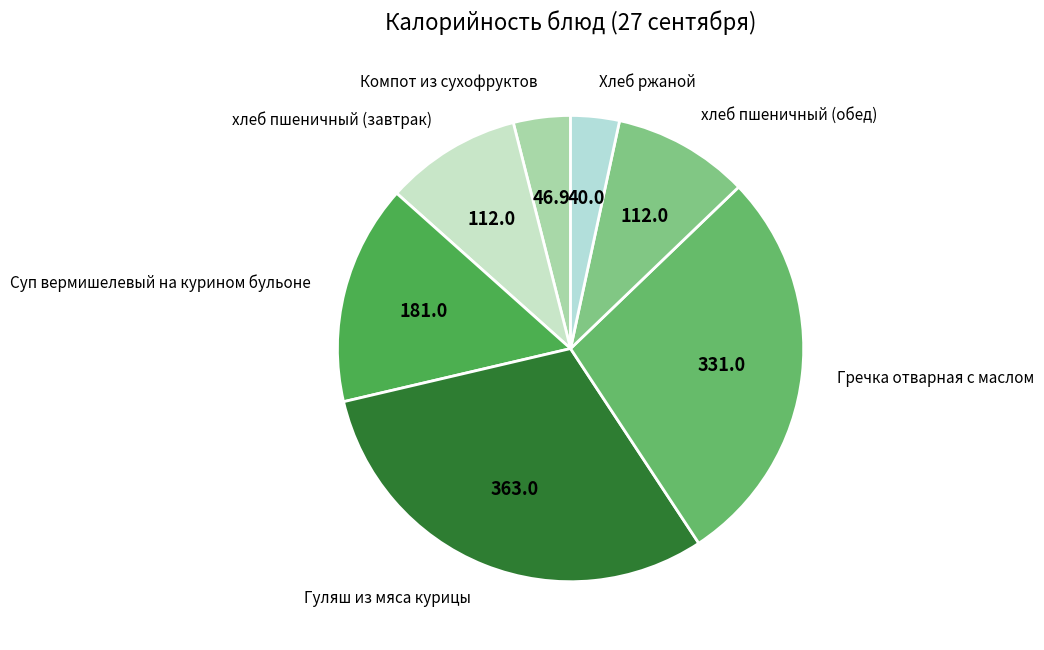

Which has a higher value, хлеб пшеничный (завтрак) or Хлеб ржаной?

хлеб пшеничный (завтрак)